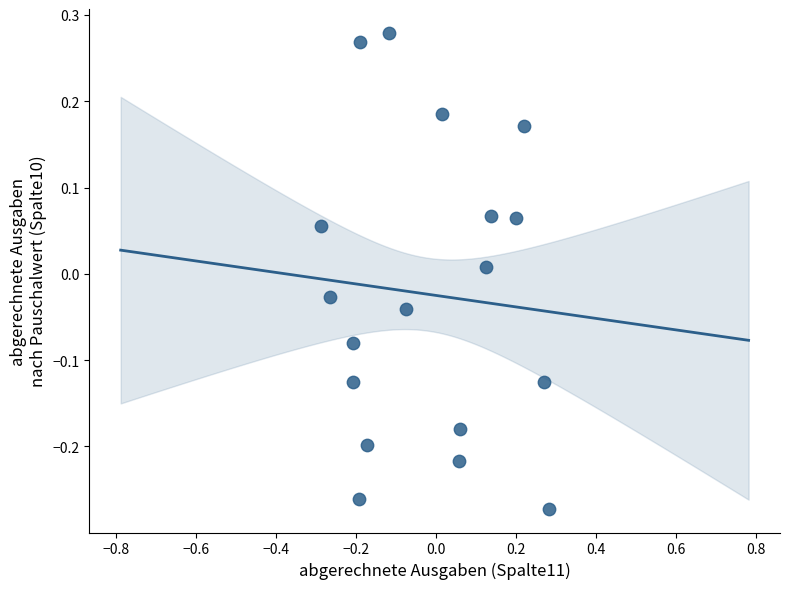

What is the range of Y values (max minus min)?

0.6